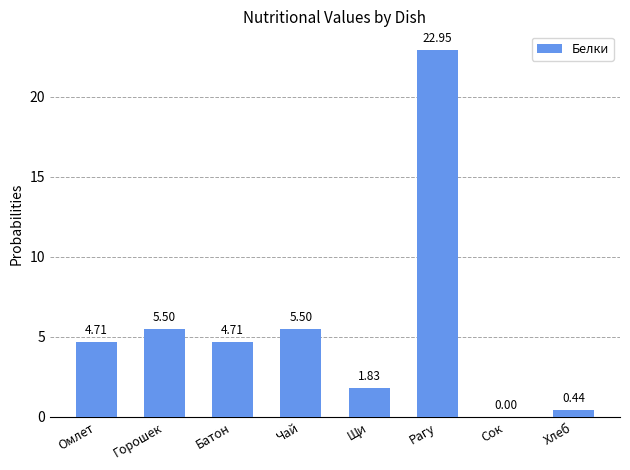

Which category has the highest value across all series?

Рагу